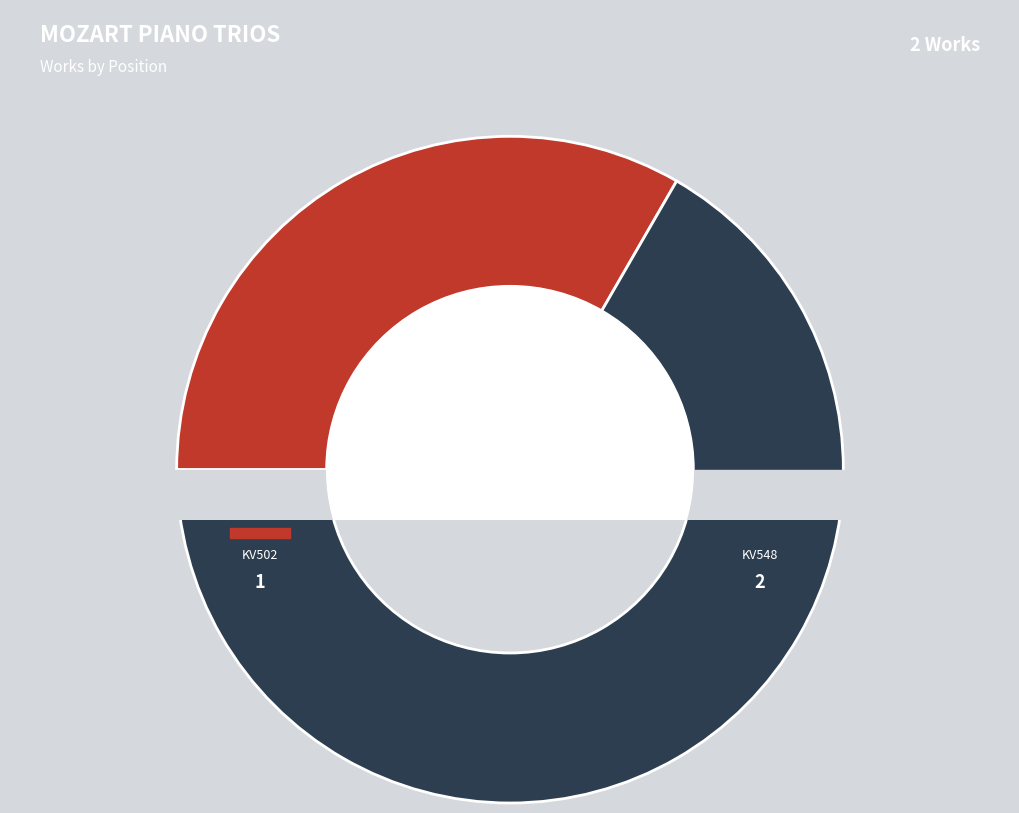

Count the number of slices in the pie.

2